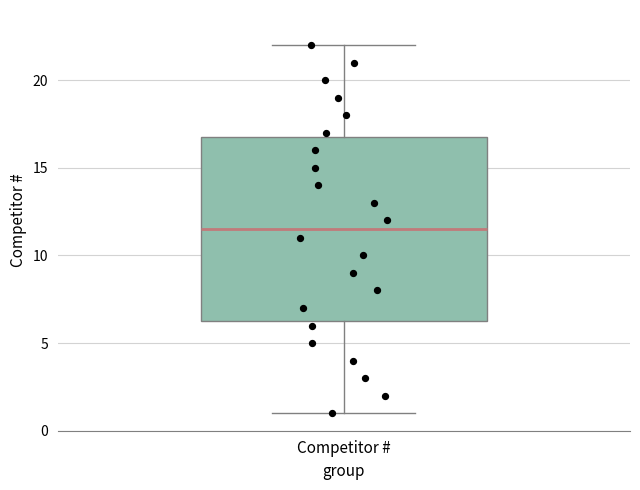

Where does the median line of the box for Competitor # sit on the y-axis? The values are not printed on the chart, so give them approximately, as read against the axis.

11.5